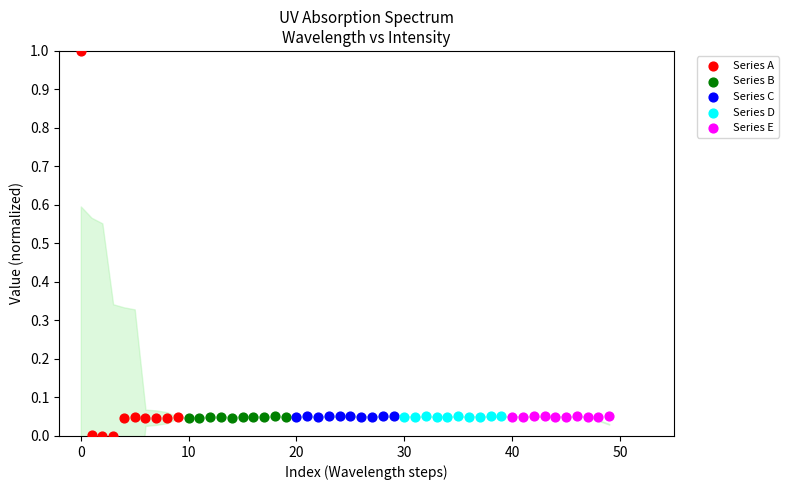

Which series reaches the minimum Y coordinate?

Series A